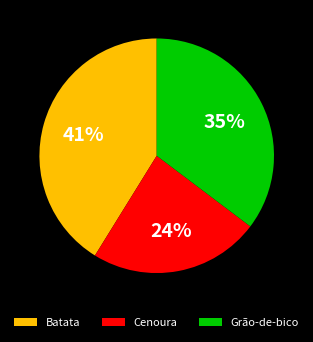

Between Cenoura and Batata, which is larger?

Batata